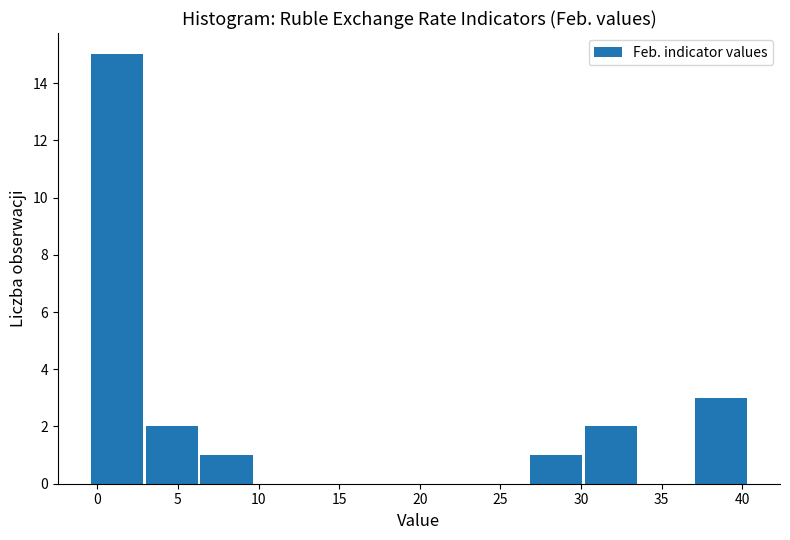

Which range on the x-axis has the tallest bar?

-0.5 to 3.0